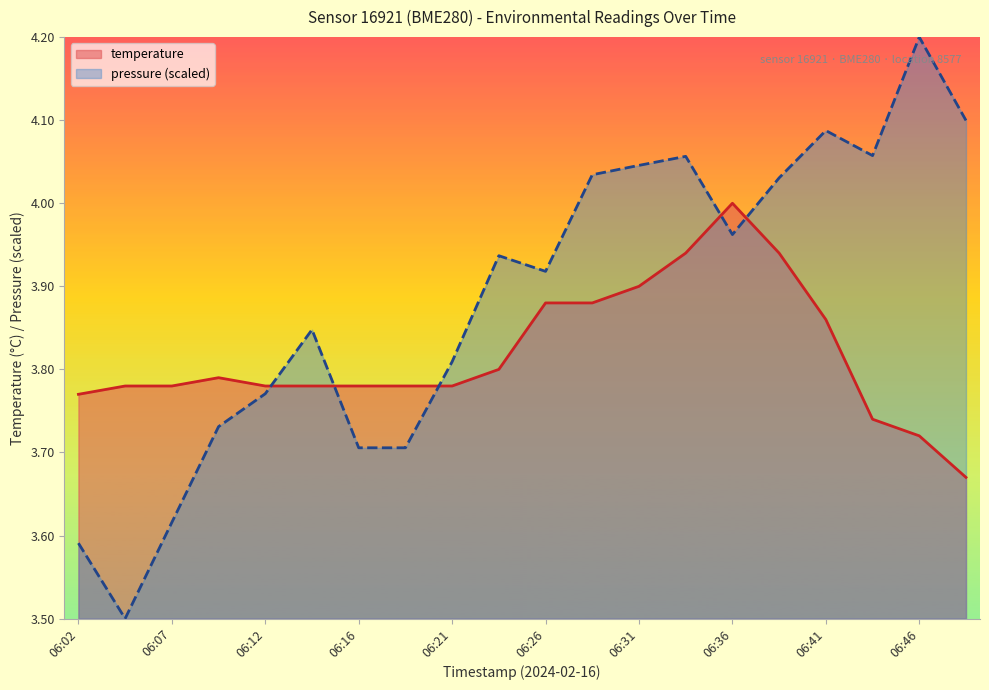

Is the value of pressure_norm at 06:34 greater than the value of temperature at 06:39?

Yes